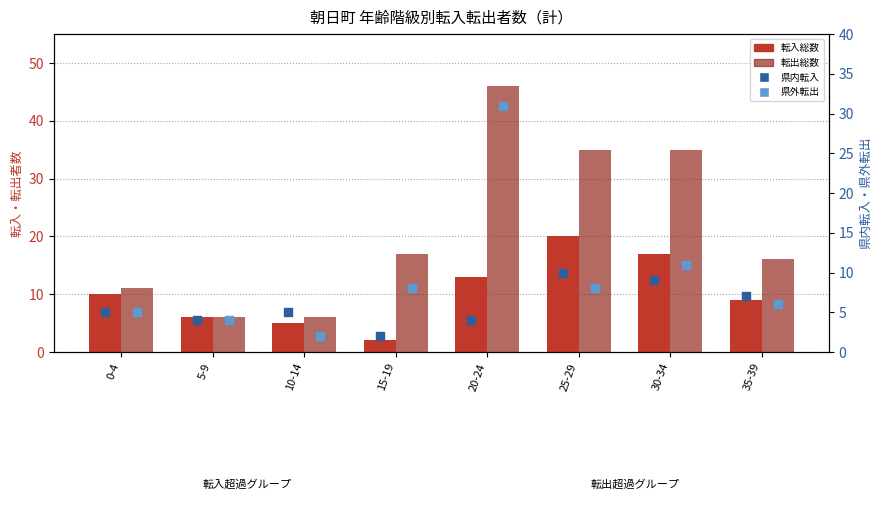

At how many categories does at least one series exceed 31?

3